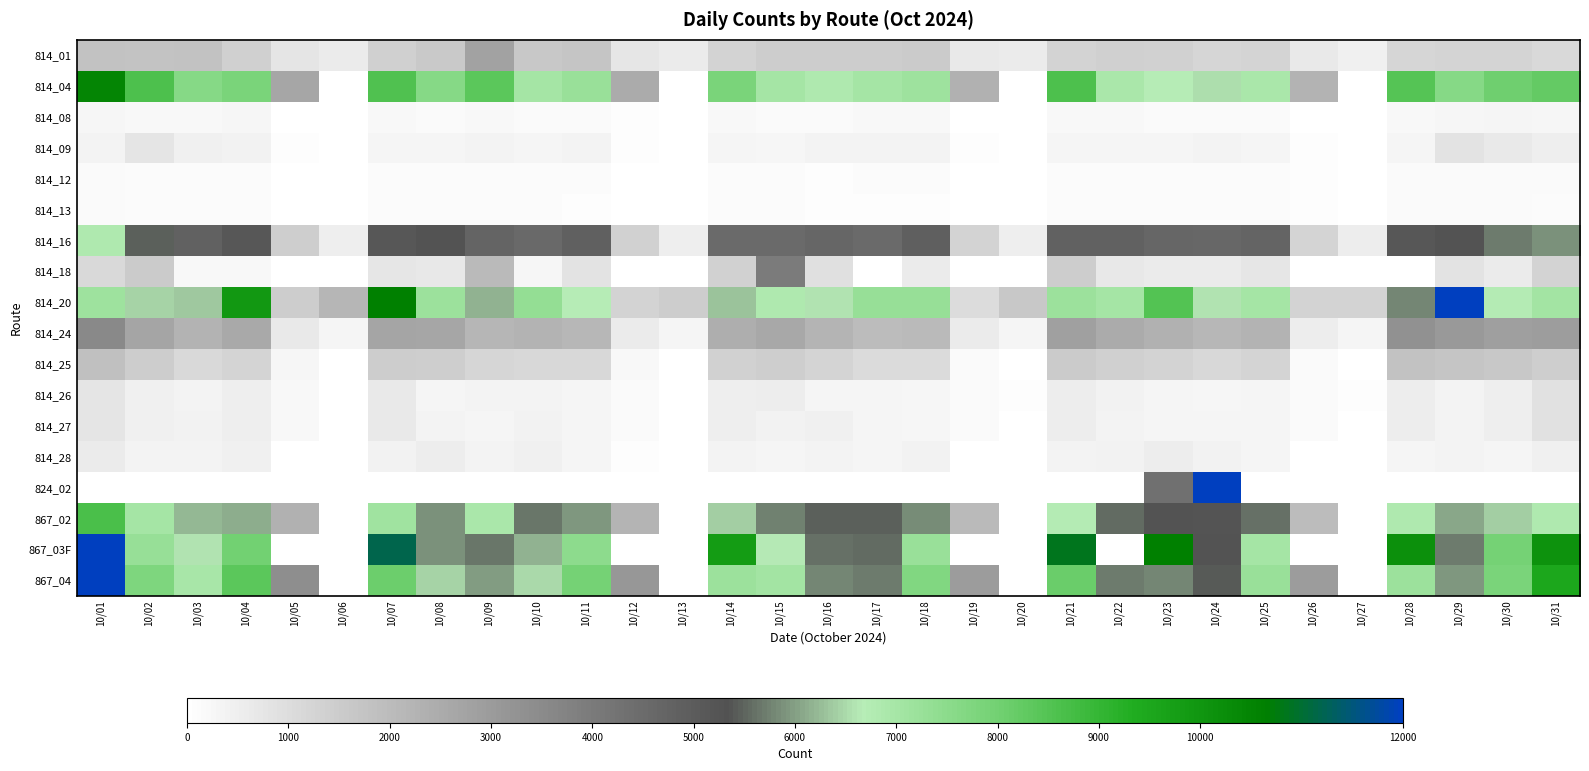

What is the difference between the highest and lowest values at 10/05?

3413